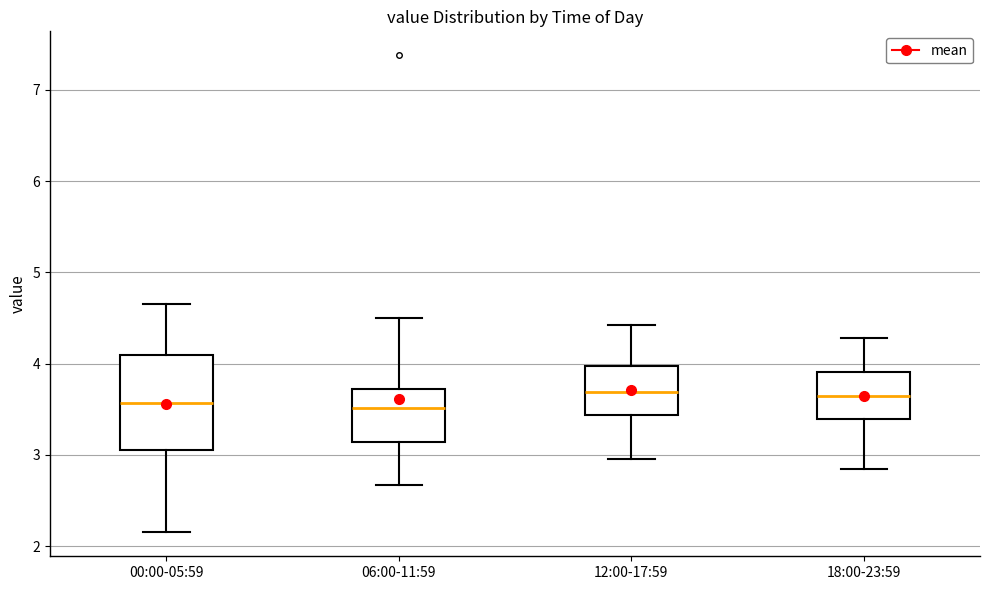

Comparing the boxes themselves (not the whiskers), which one is the tallest?

00:00-05:59